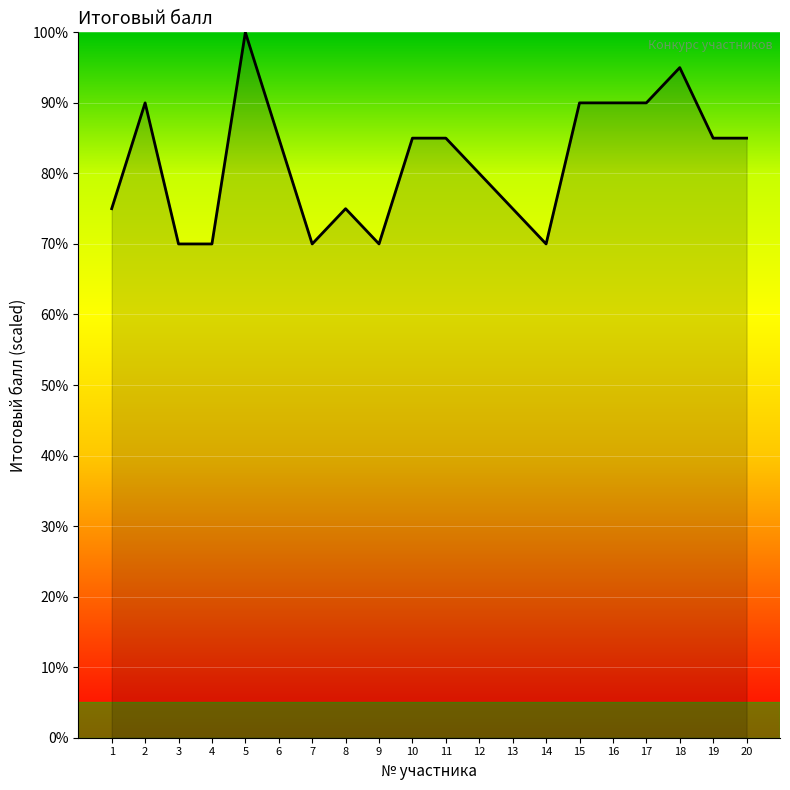

The chart shows a value of 95 at 18. True or false?

True